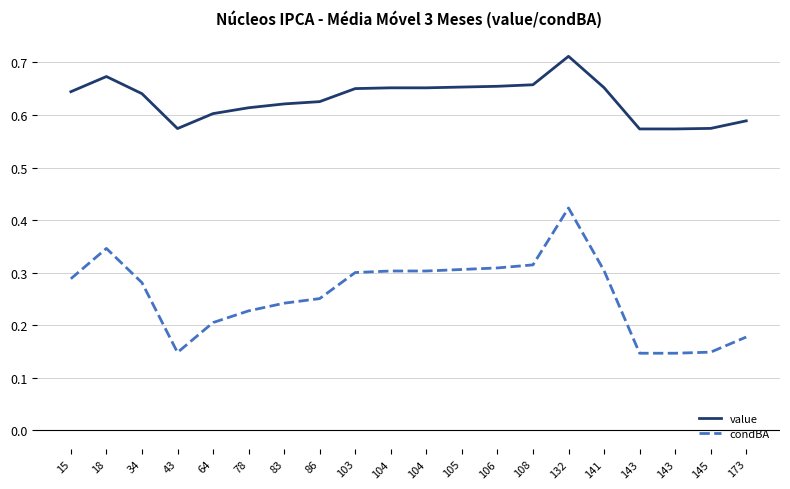

What is the average value of the condBA series?

0.3